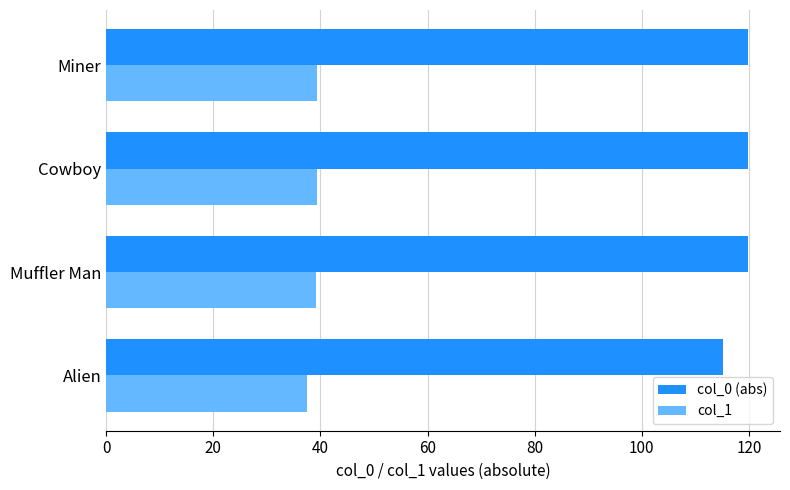

True or false: col_0 (abs) has a value of 199.5 at Miner.

False